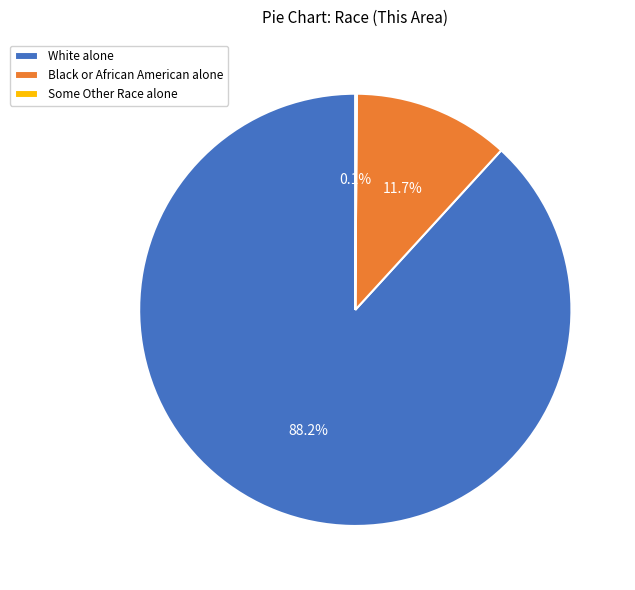

What percentage do White alone and Black or African American alone together represent?

99.9%